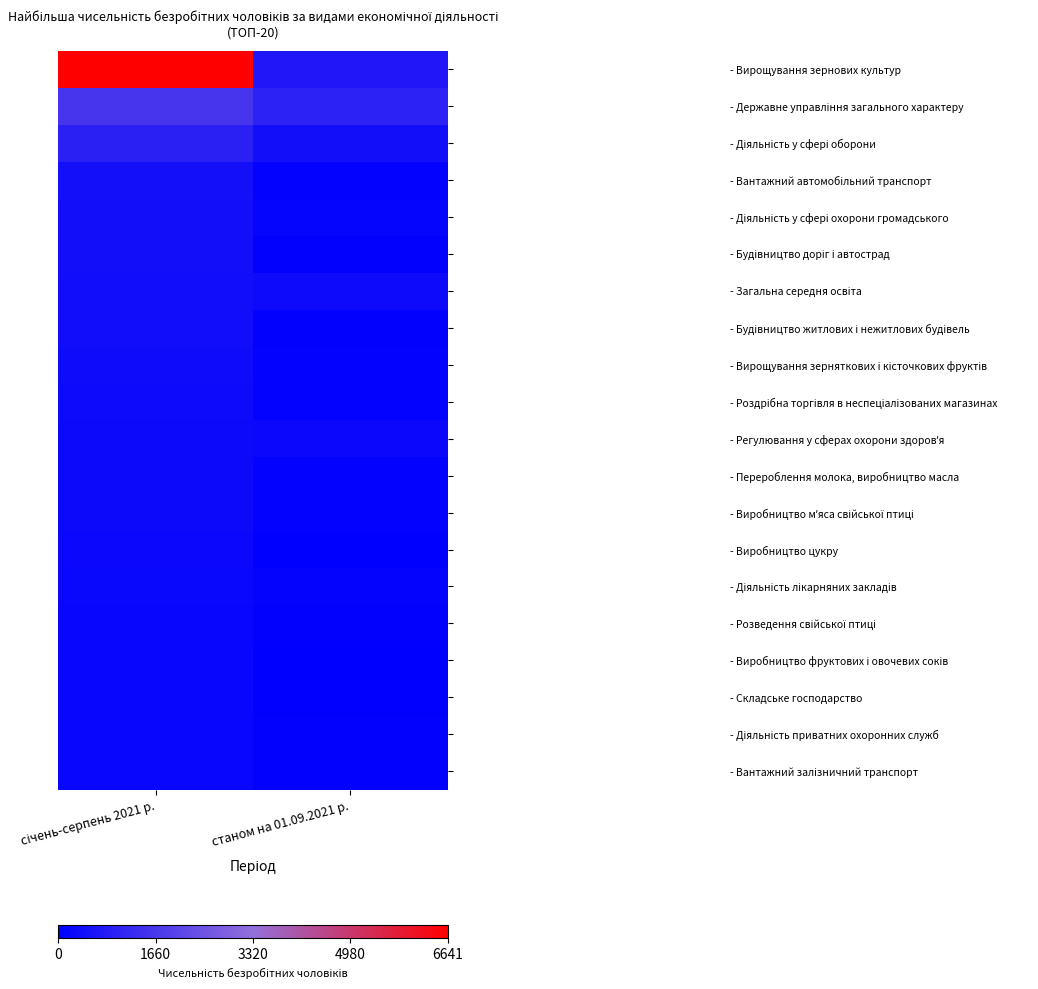

What is the maximum value shown in the chart?

6641